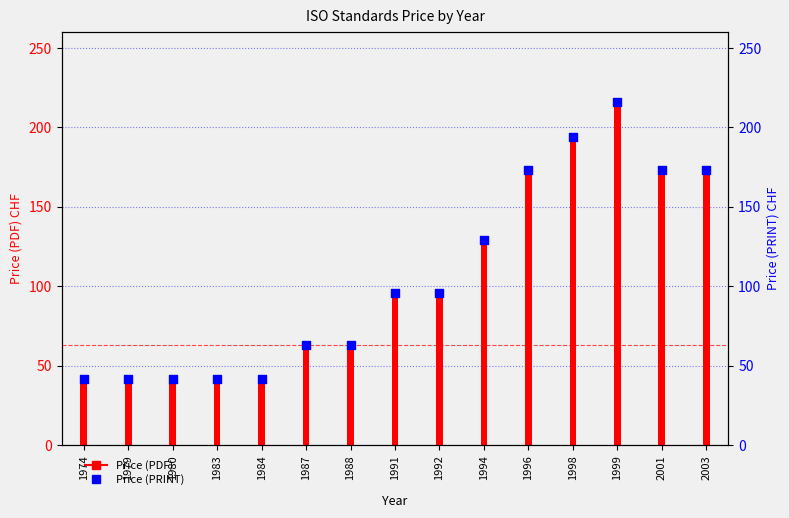

What is the change in value from 1987 to 2001?

+110